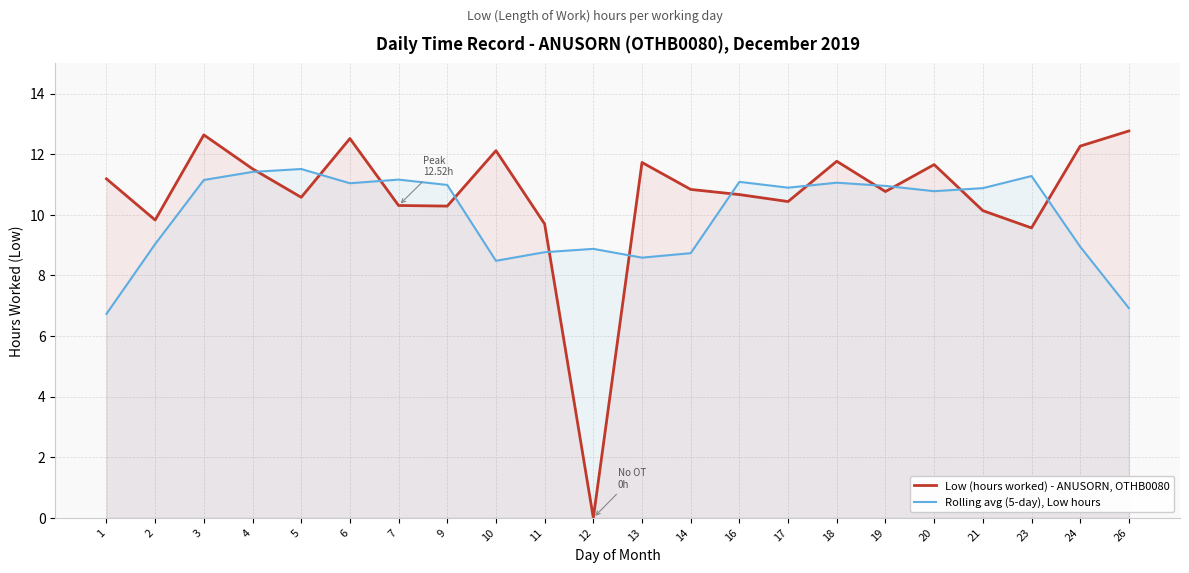

How many times do Low (hours worked) - ANUSORN, OTHB0080 and Rolling avg (5-day), Low hours cross each other?

12